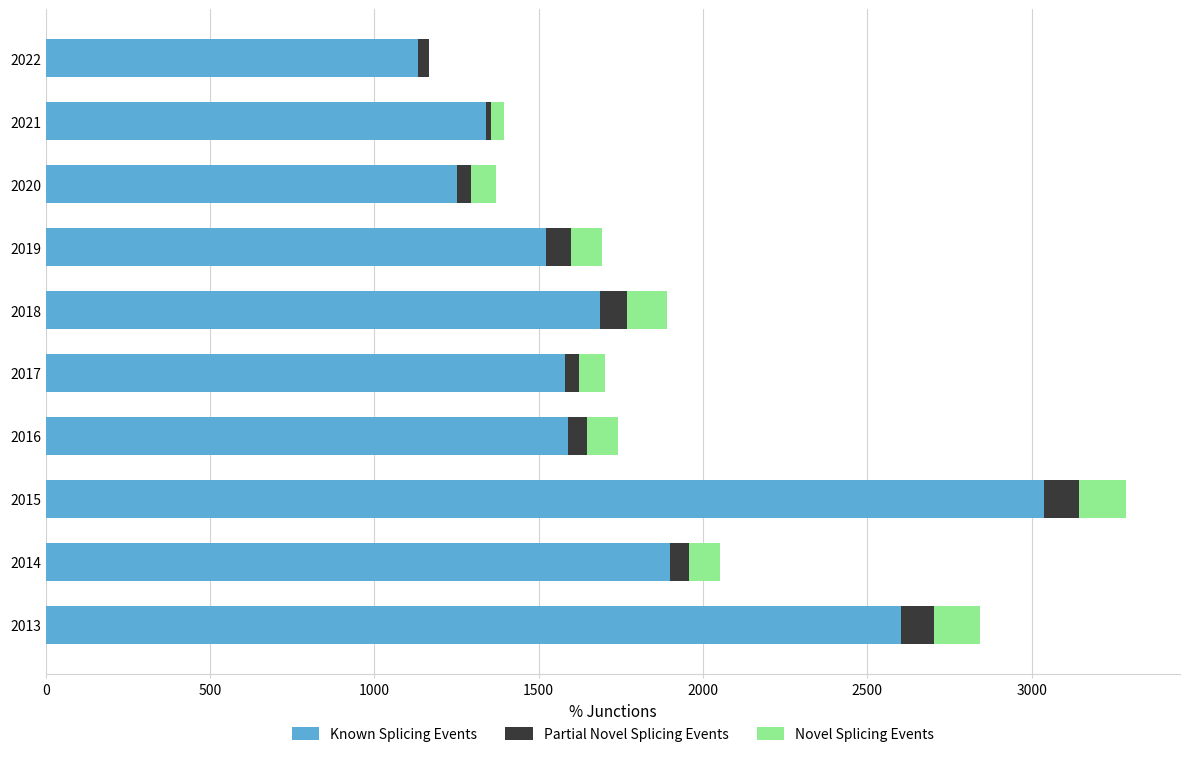

Read the Known Splicing Events value at 2018.

1686.1